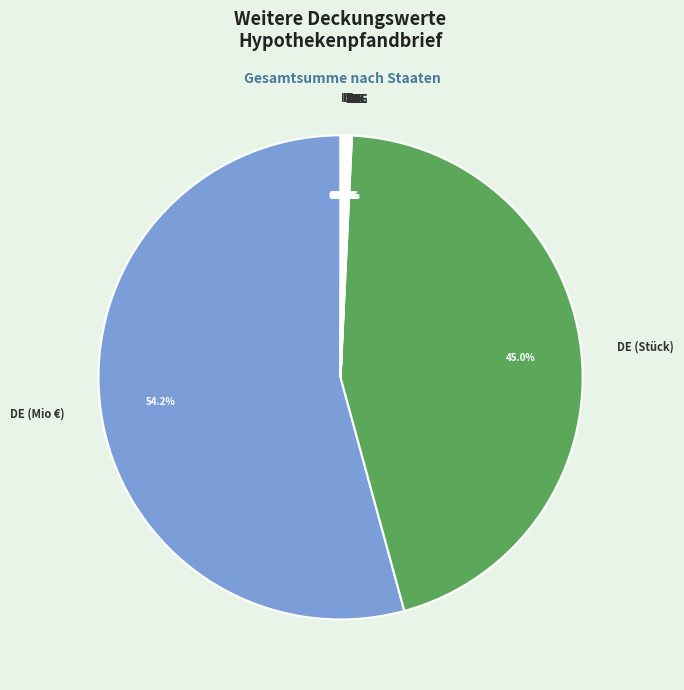

Does DE (Mio €) represent more than half of the total?

Yes